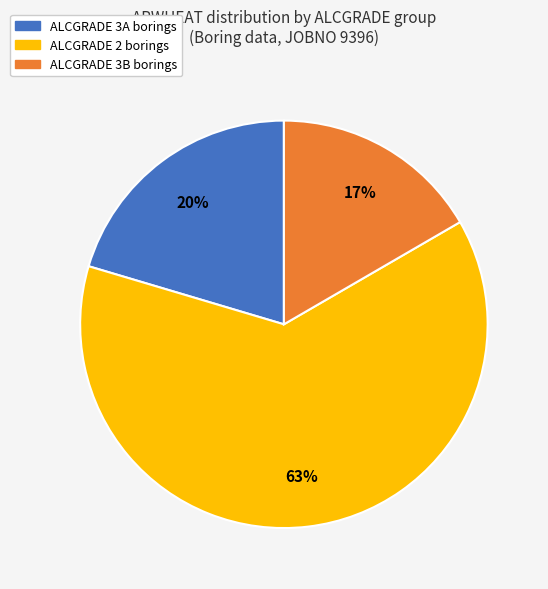

To the nearest percent, what is the difference between the largest and smallest slice percentages?

46%